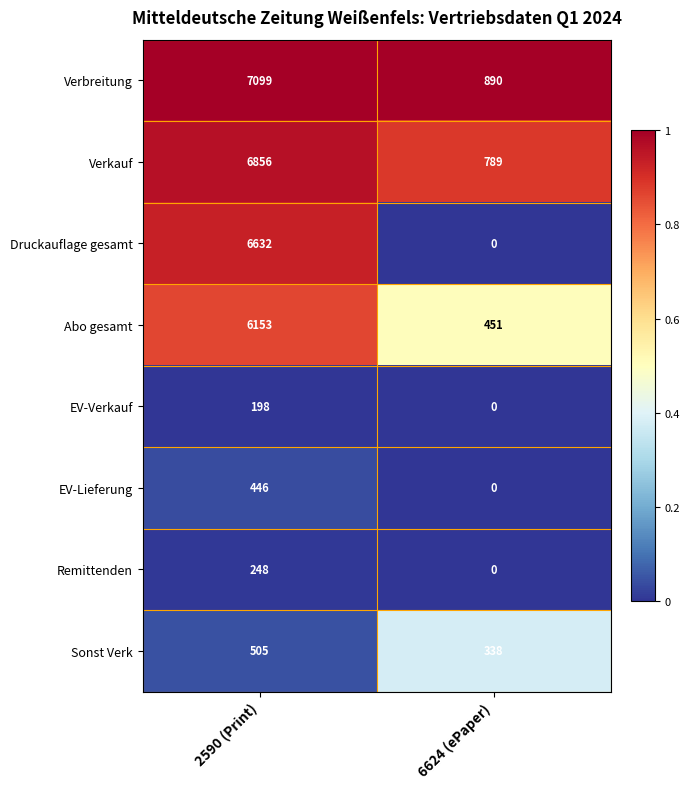

The value of EV-Lieferung at 6624 (ePaper) is 0. True or false?

True